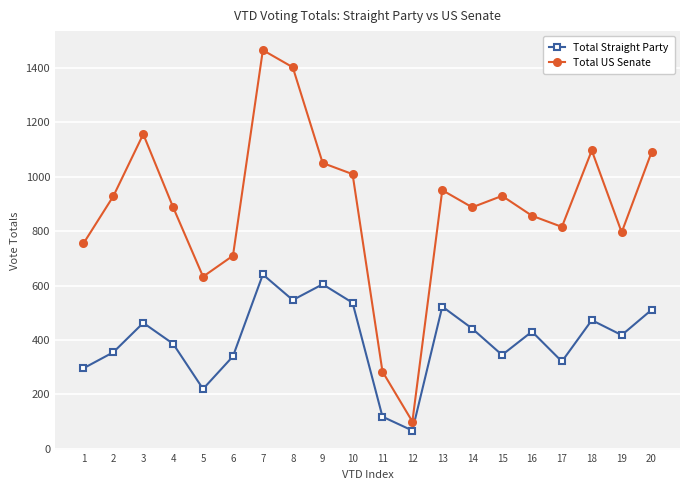

At which category is the sum across all series the highest?

7